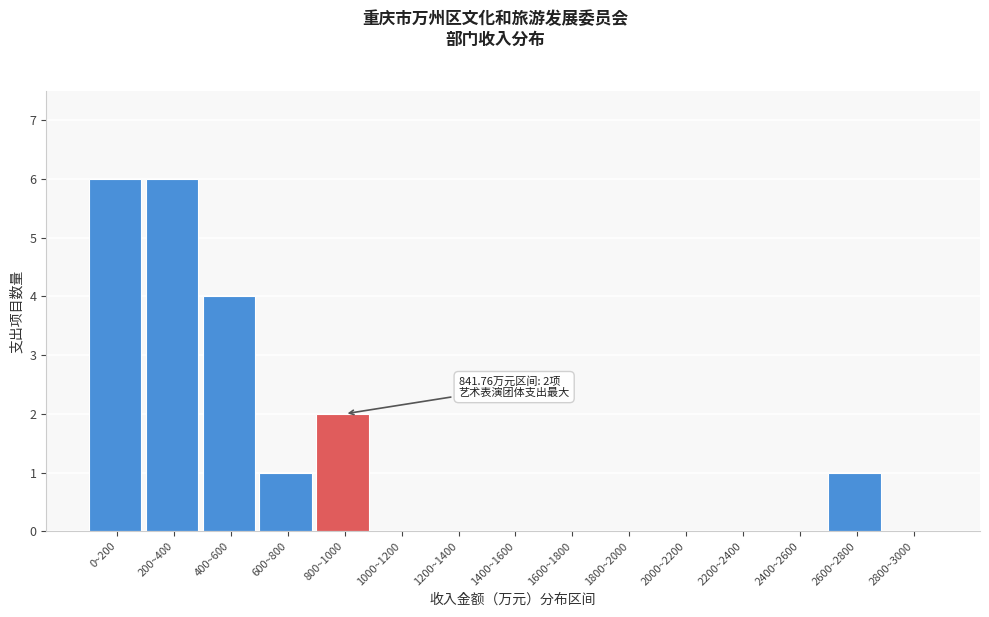

Reading left to right, transcribe all the data shown in this chart.

0~200=6	200~400=6	400~600=4	600~800=1	800~1000=2	1000~1200=0	1200~1400=0	1400~1600=0	1600~1800=0	1800~2000=0	2000~2200=0	2200~2400=0	2400~2600=0	2600~2800=1	2800~3000=0